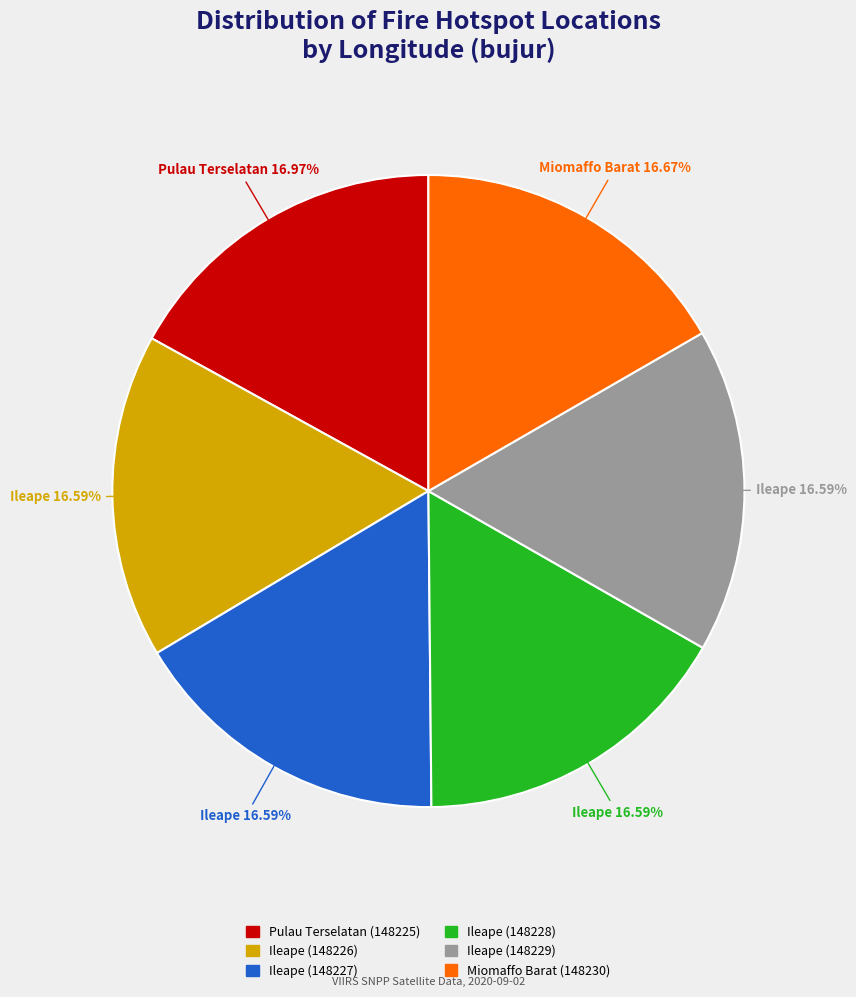

Does any single category account for the majority?

No